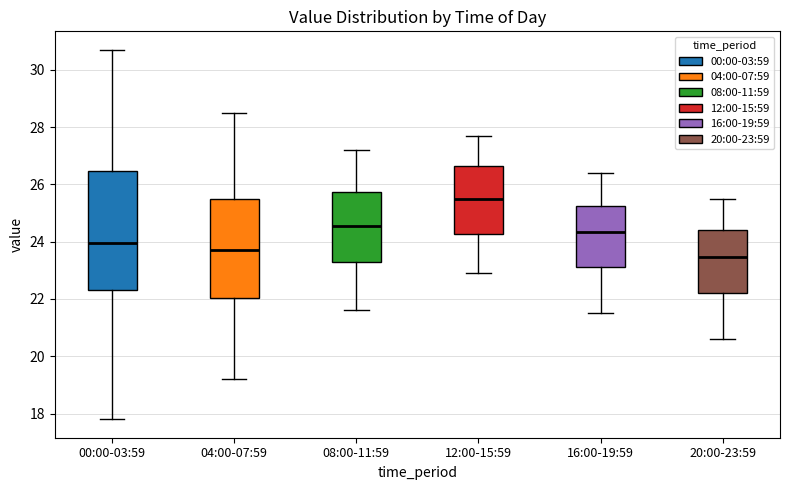

Which box is the tallest, from its lower edge to its upper edge?

00:00-03:59